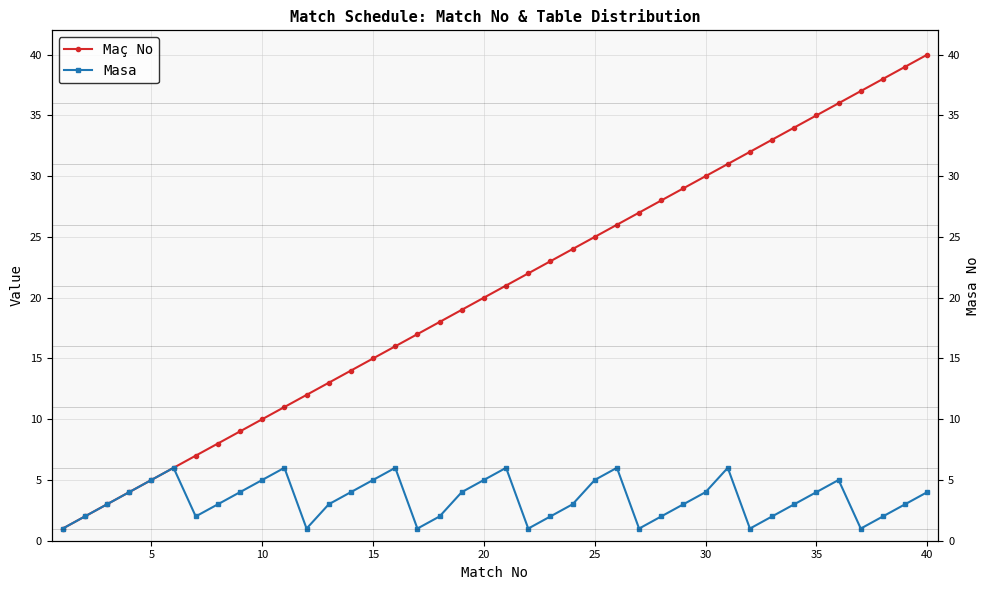

In Masa, how many points are lower than both neighbors (excluding endpoints)?

7